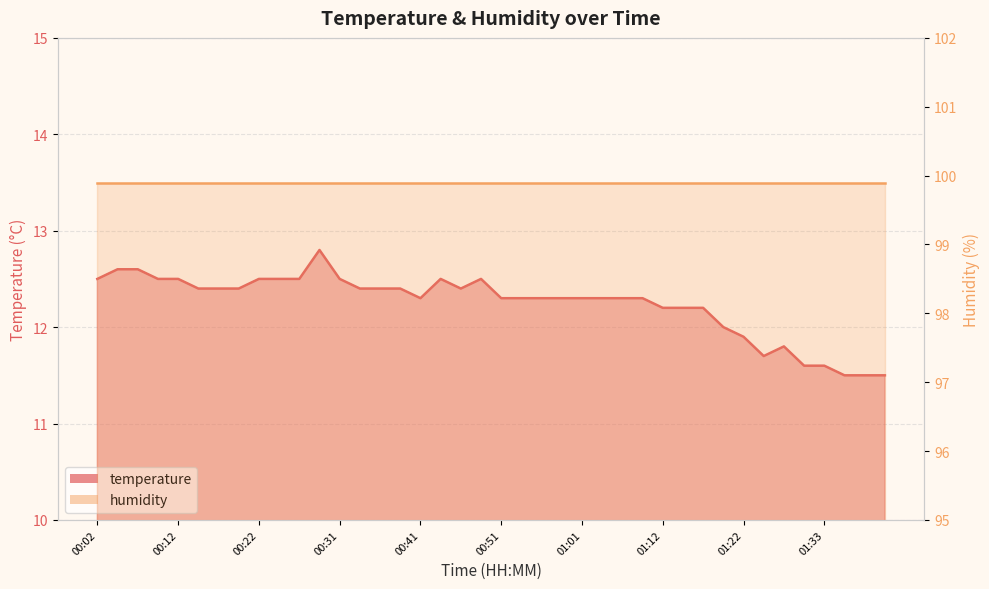

Which label corresponds to the smallest value in the chart?

01:36